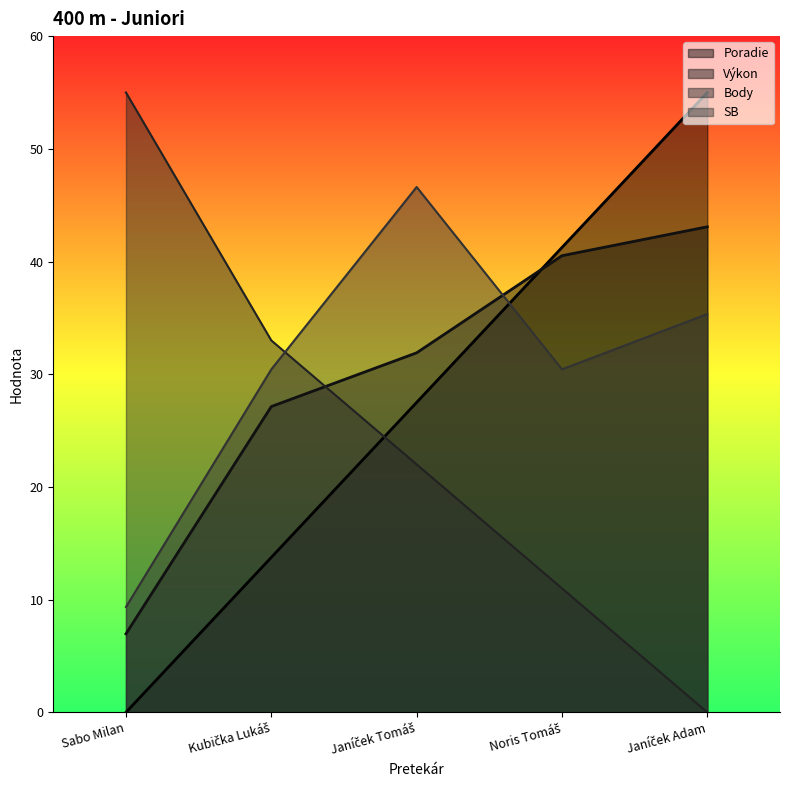

At which label does SB reach its minimum?

Sabo Milan